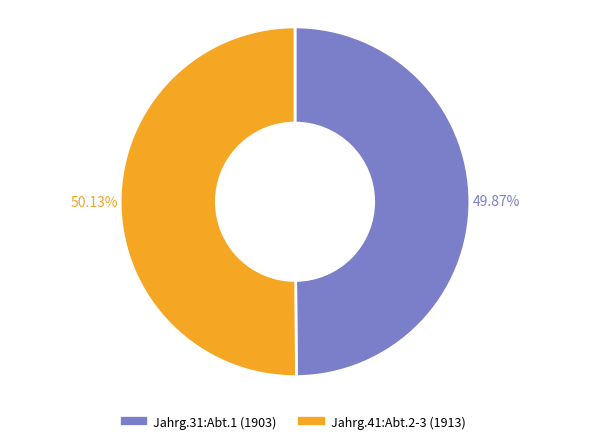

To the nearest percent, what portion does Jahrg.31:Abt.1 (1903) represent?

50%